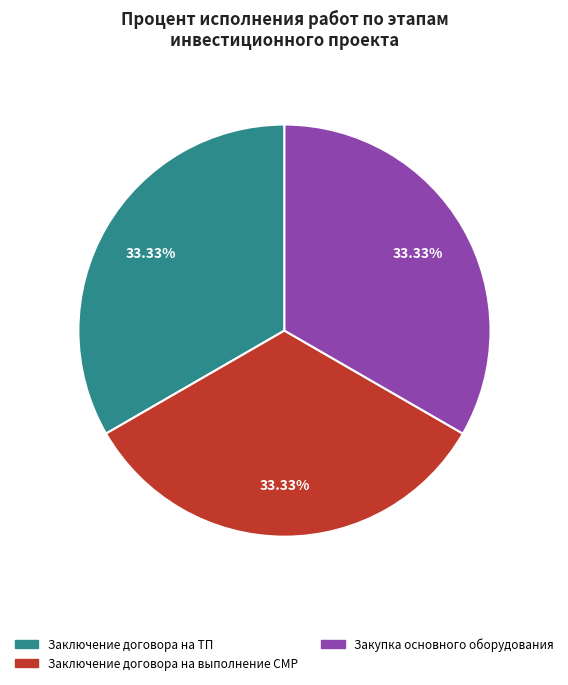

Is there a majority slice in this chart?

No